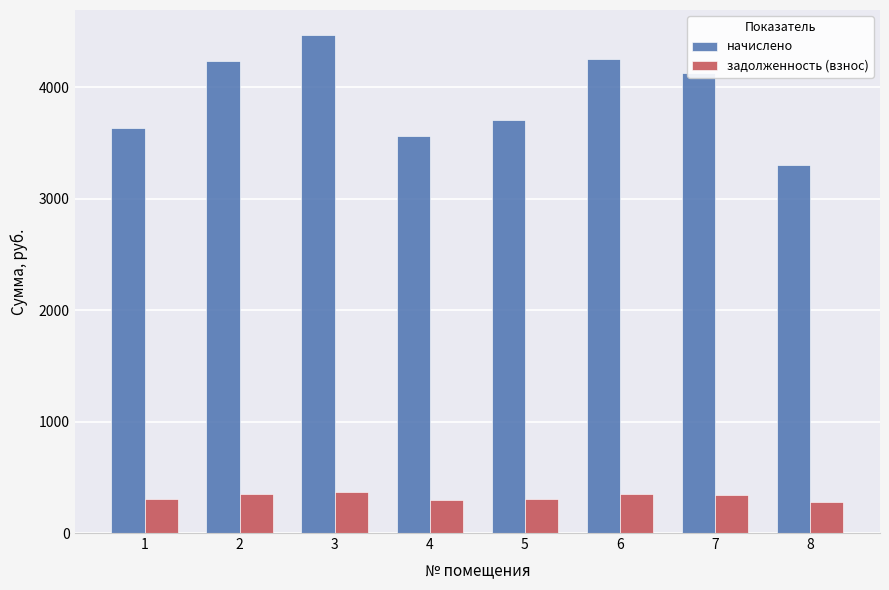

What is the difference between the highest and lowest values at 4?

3267.4